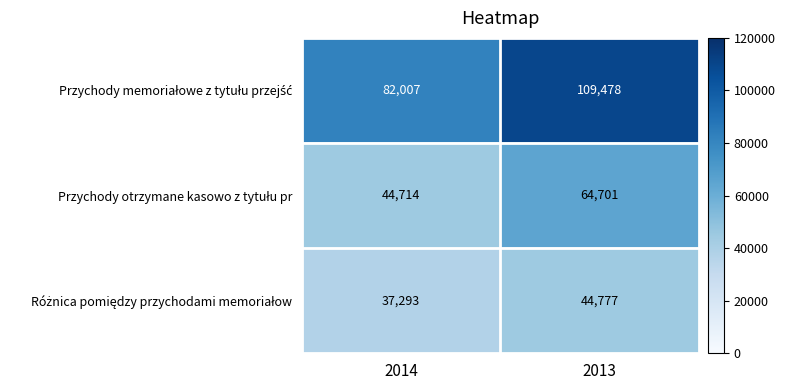

What is the difference between the highest and lowest values at 2014?

44714